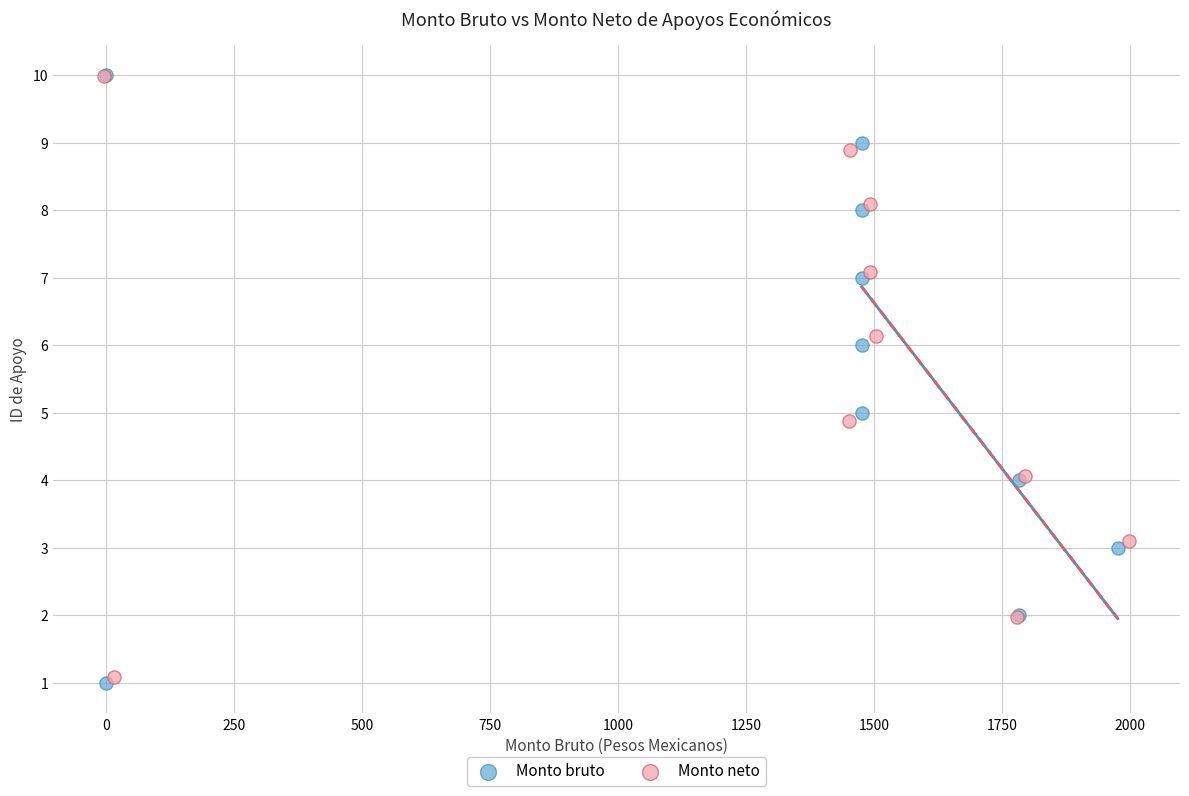

Which series has the widest spread of Y values?

Monto bruto